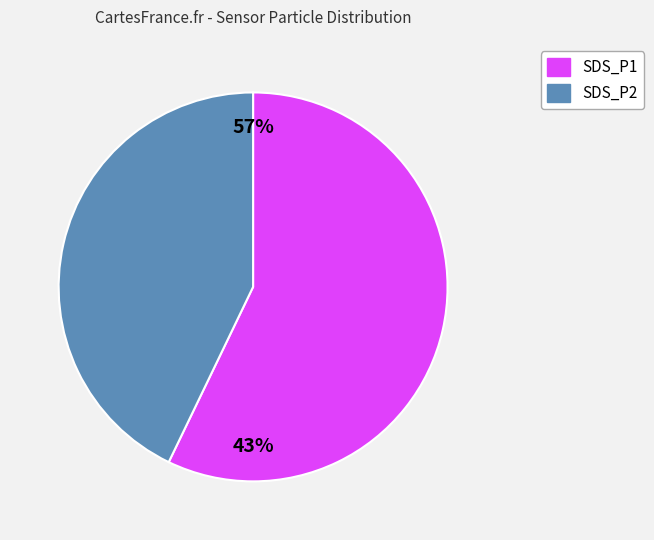

Is there any slice that represents more than half of the pie?

Yes